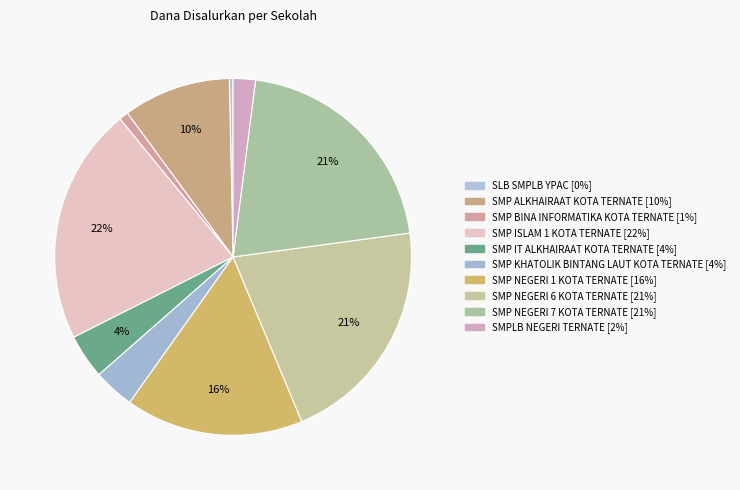

To the nearest percent, what portion does SMP NEGERI 7 KOTA TERNATE represent?

21%